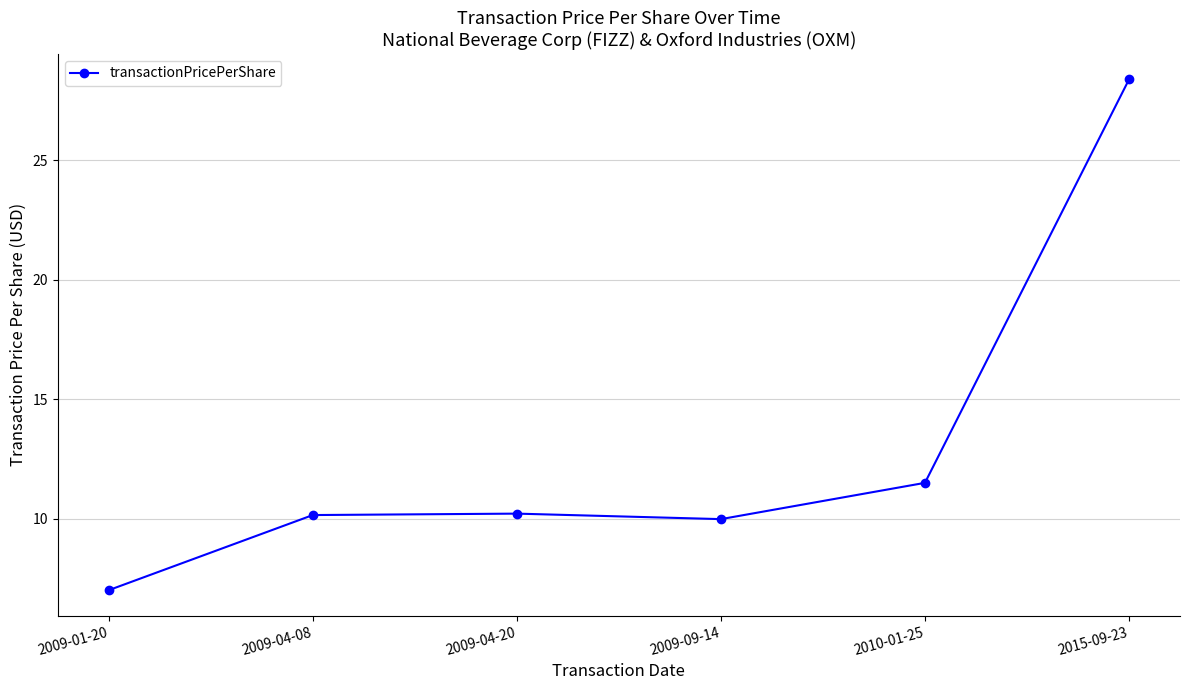

The value at 2010-01-25 is 19.0. True or false?

False